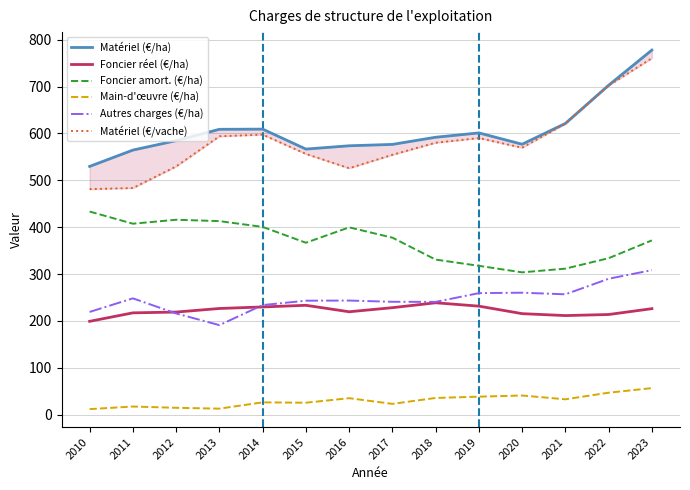

What is the value of the Autres charges (€/ha) point at the 1st from the left?

219.3